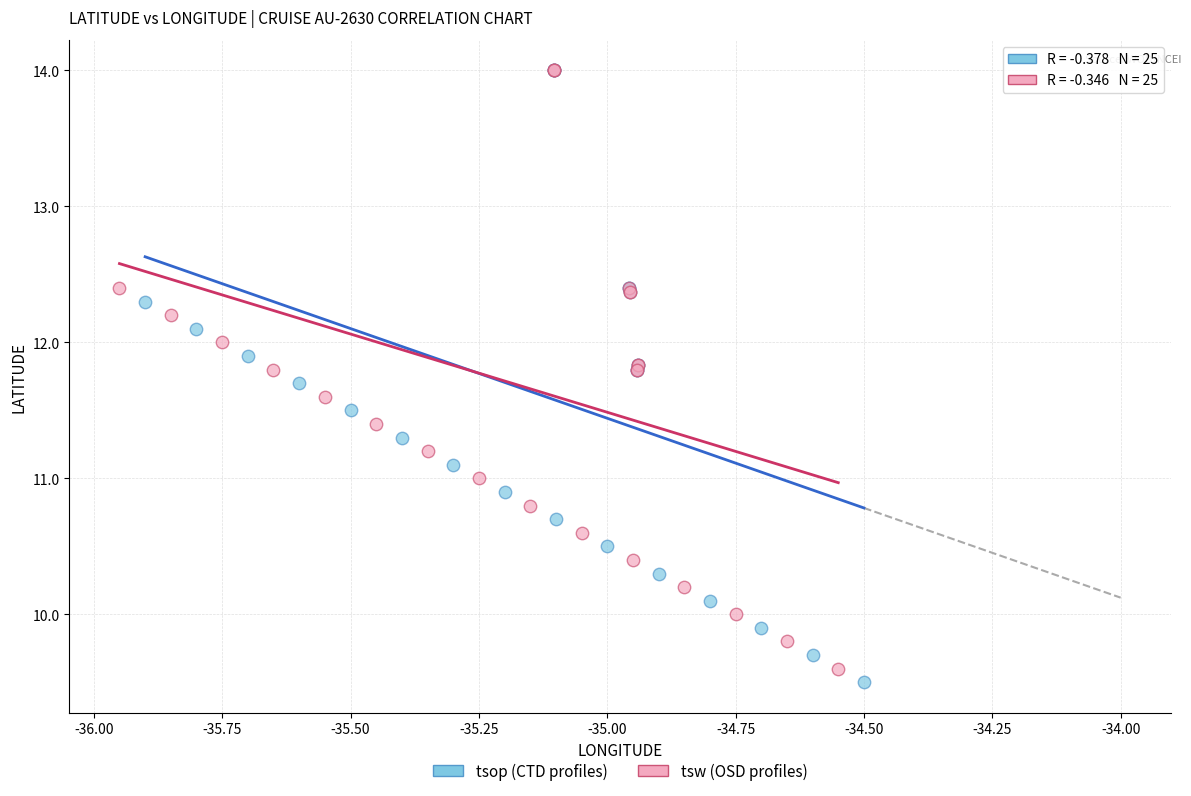

Which series has the largest Y range (max minus min)?

tsop (CTD profiles)